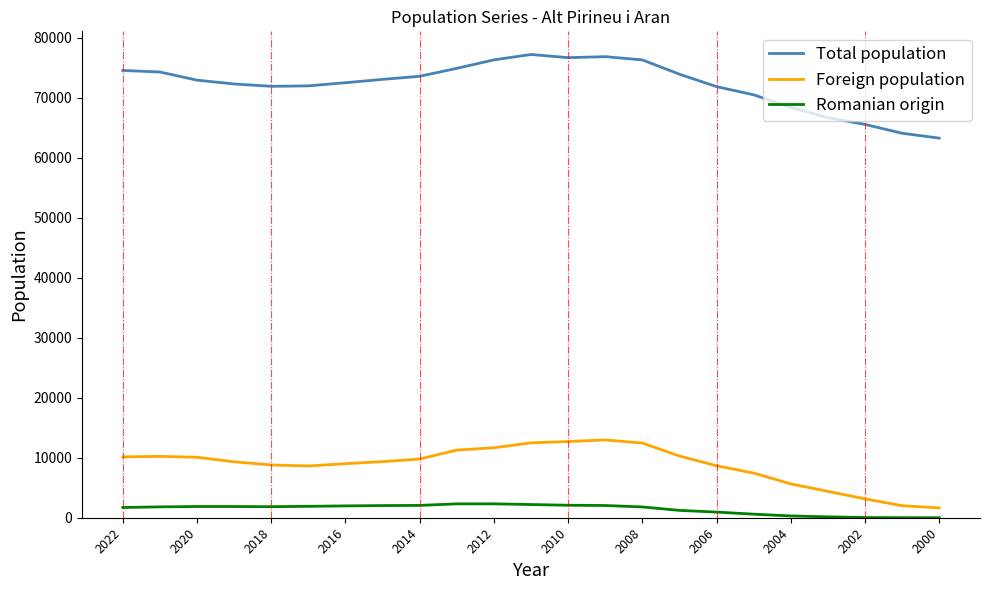

True or false: Foreign population and Romanian origin cross at least once.

False